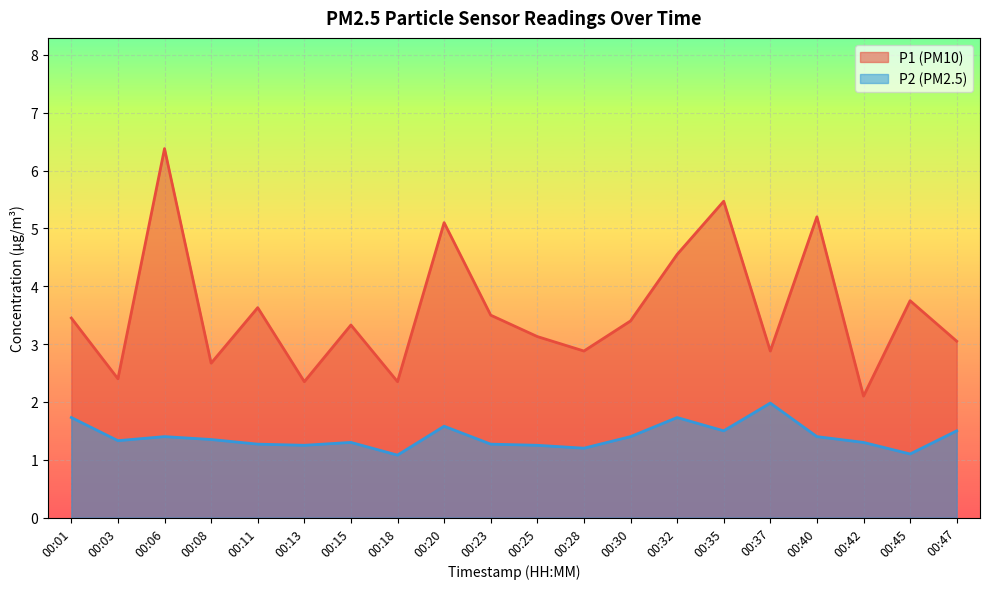

List the series in order of their overall mean, lowest first.

P2 (PM2.5), P1 (PM10)